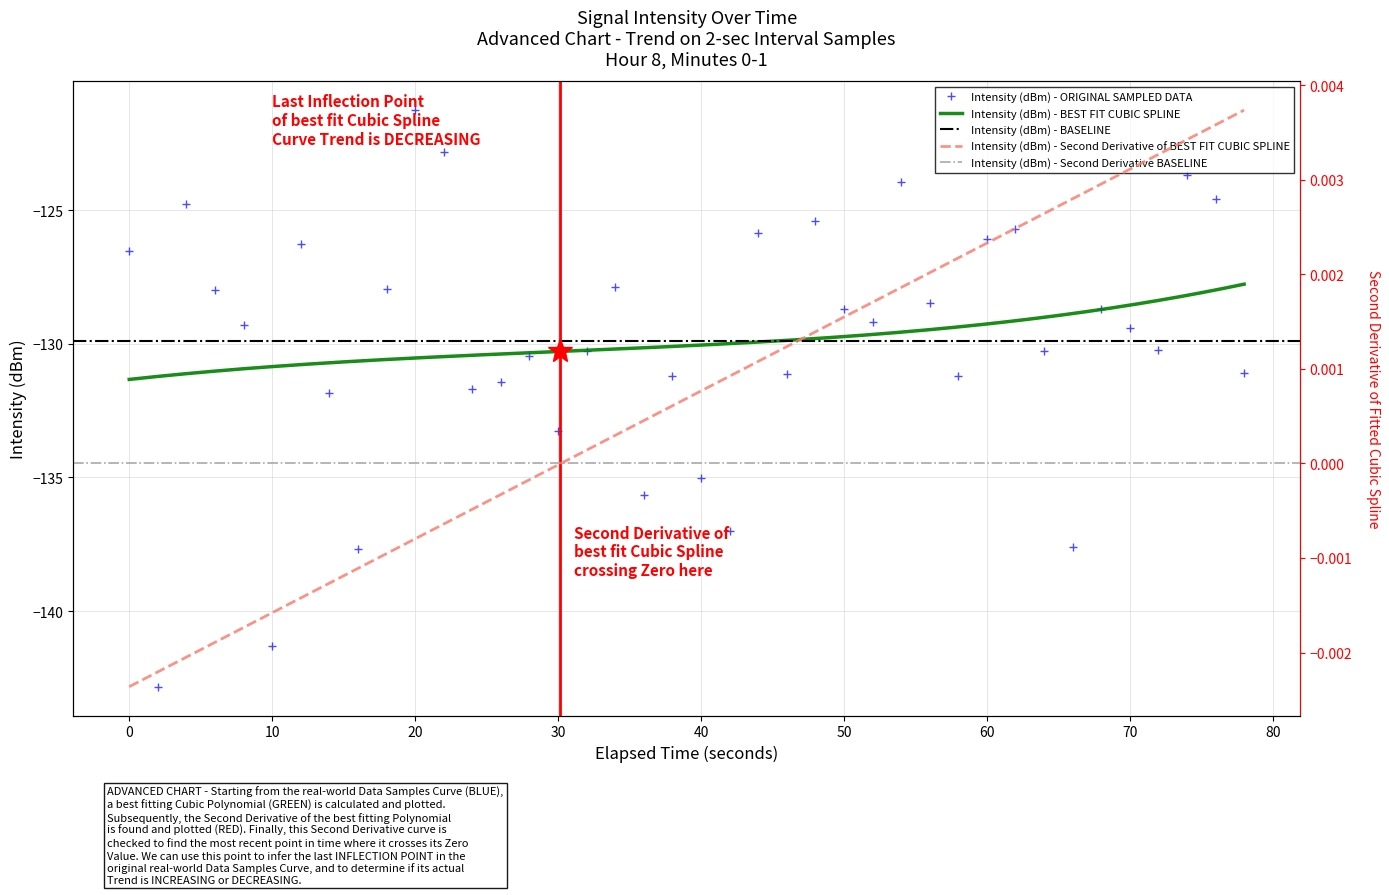

How many points are higher than both their immediate neighbors (excluding endpoints)?

12